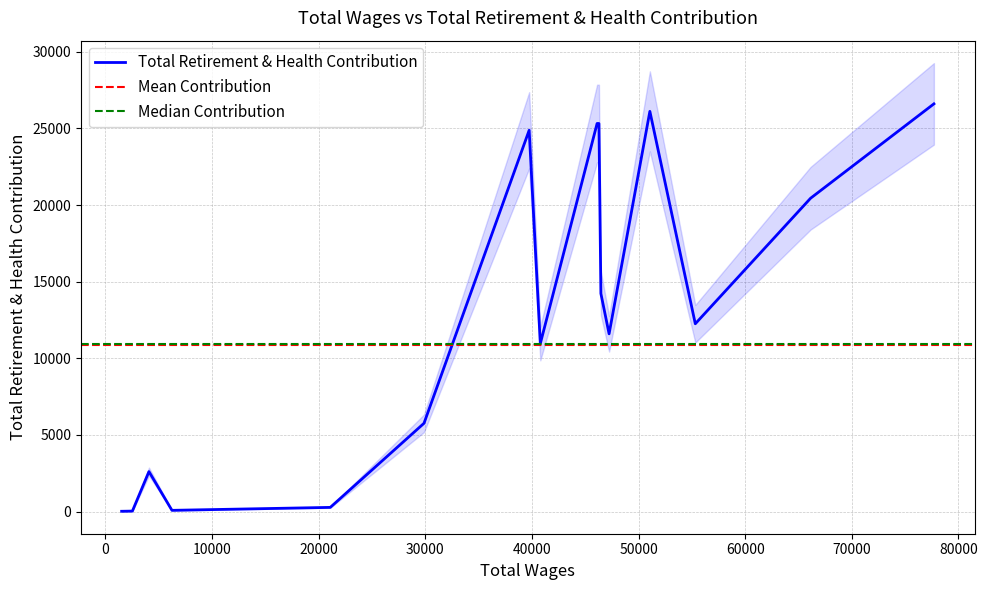

Approximately how many times larger is the value at 0 compared to 11?

97.1